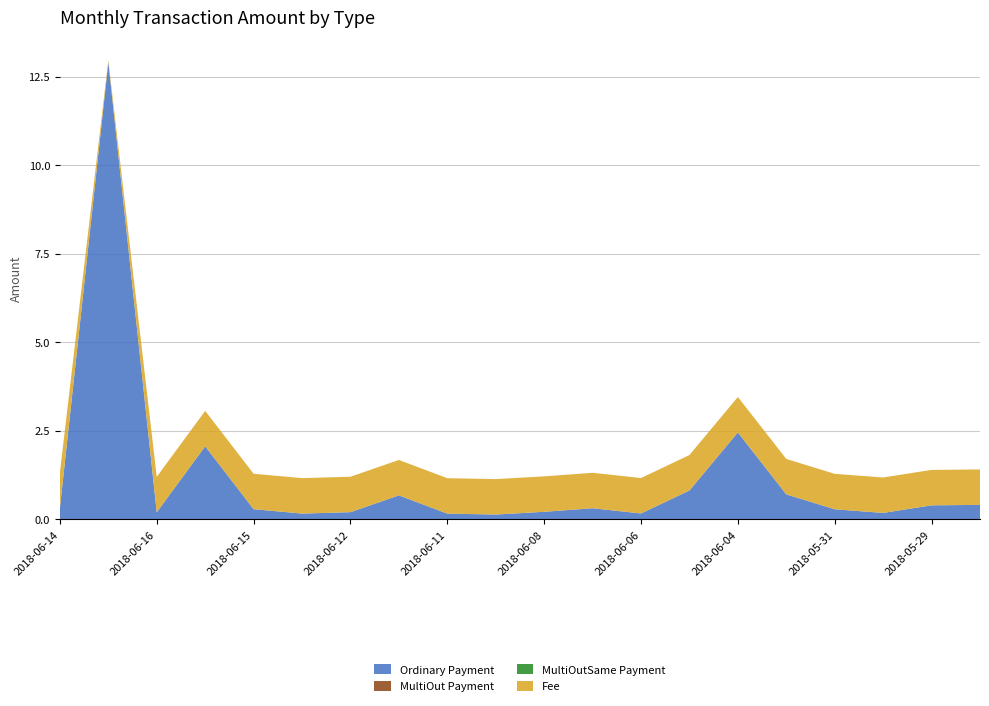

Reading left to right, transcribe all the data shown in this chart.

Ordinary Payment: 0.3	12.9	0.2	2.1	0.3	0.2	0.2	0.7	0.2	0.1	0.2	0.3	0.2	0.8	2.5	0.7	0.3	0.2	0.4	0.4
MultiOut Payment: 0.0	0.0	0.0	0.0	0.0	0.0	0.0	0.0	0.0	0.0	0.0	0.0	0.0	0.0	0.0	0.0	0.0	0.0	0.0	0.0
MultiOutSame Payment: 0.0	0.0	0.0	0.0	0.0	0.0	0.0	0.0	0.0	0.0	0.0	0.0	0.0	0.0	0.0	0.0	0.0	0.0	0.0	0.0
Fee: 1.0	0.1	1.0	1.0	1.0	1.0	1.0	1.0	1.0	1.0	1.0	1.0	1.0	1.0	1.0	1.0	1.0	1.0	1.0	1.0